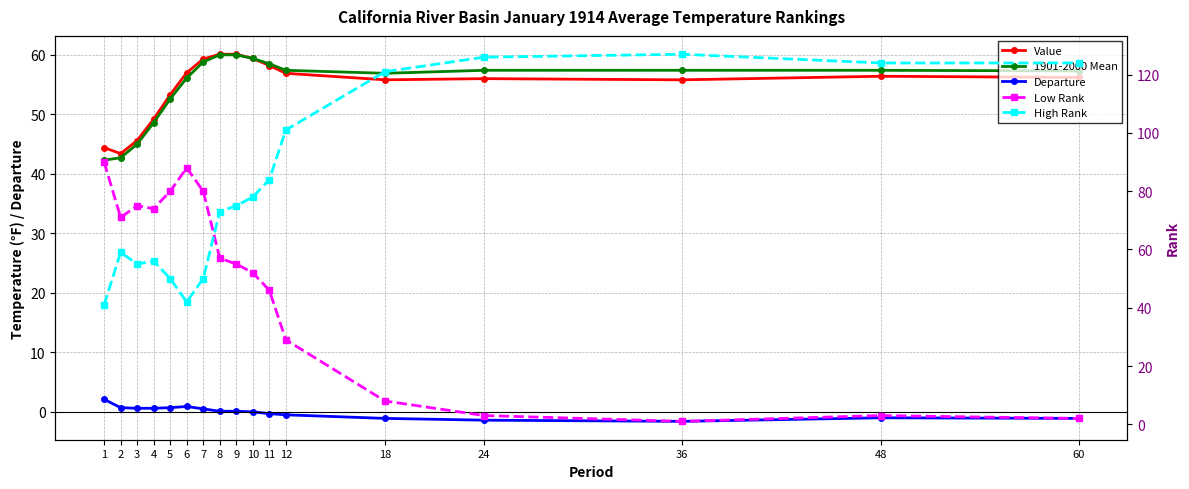

Between which two adjacent categories do 1901-2000 Mean and High Rank first intersect?

1 and 2